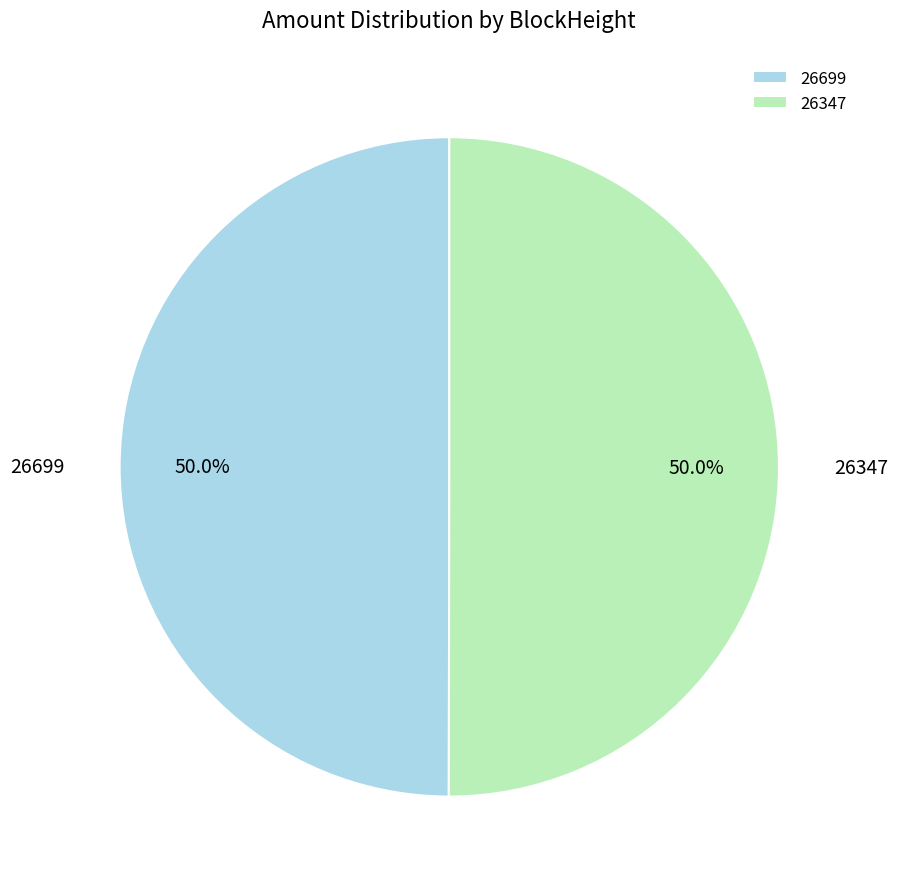

To the nearest percent, what is the average slice percentage?

50%